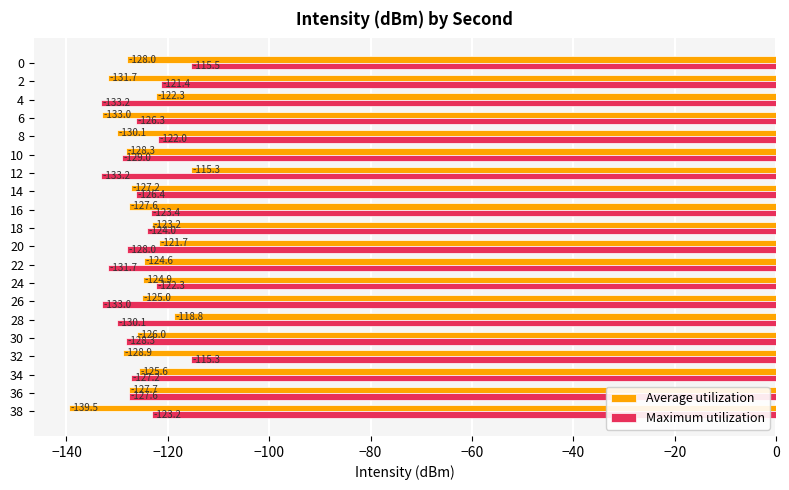

At 12, list the series in order from smallest to largest.

Maximum utilization, Average utilization